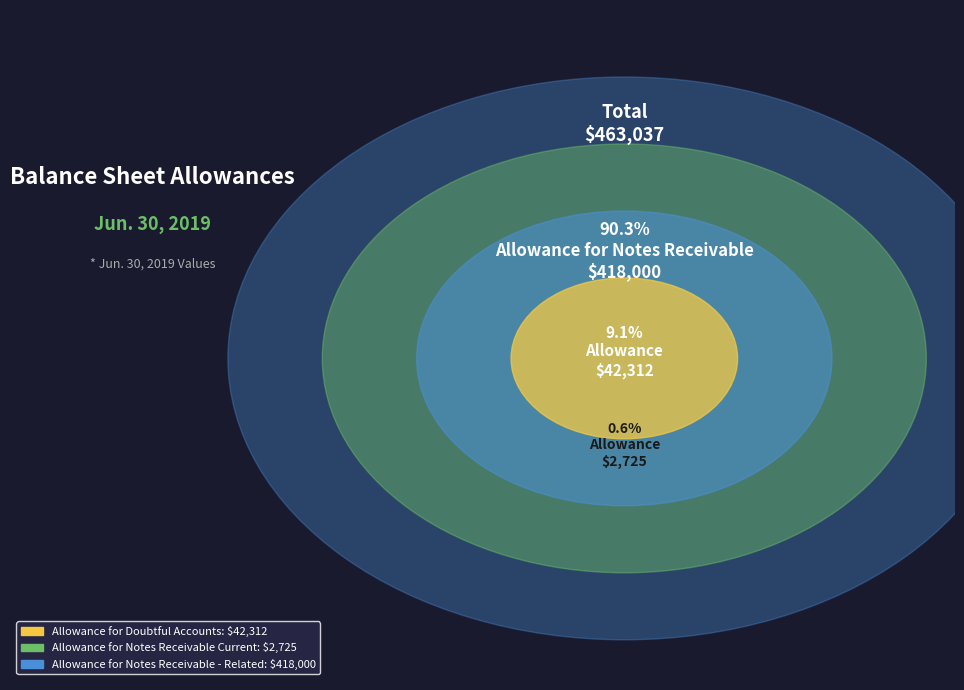

Which category accounts for the majority?

Allowance for Notes Receivable - Related